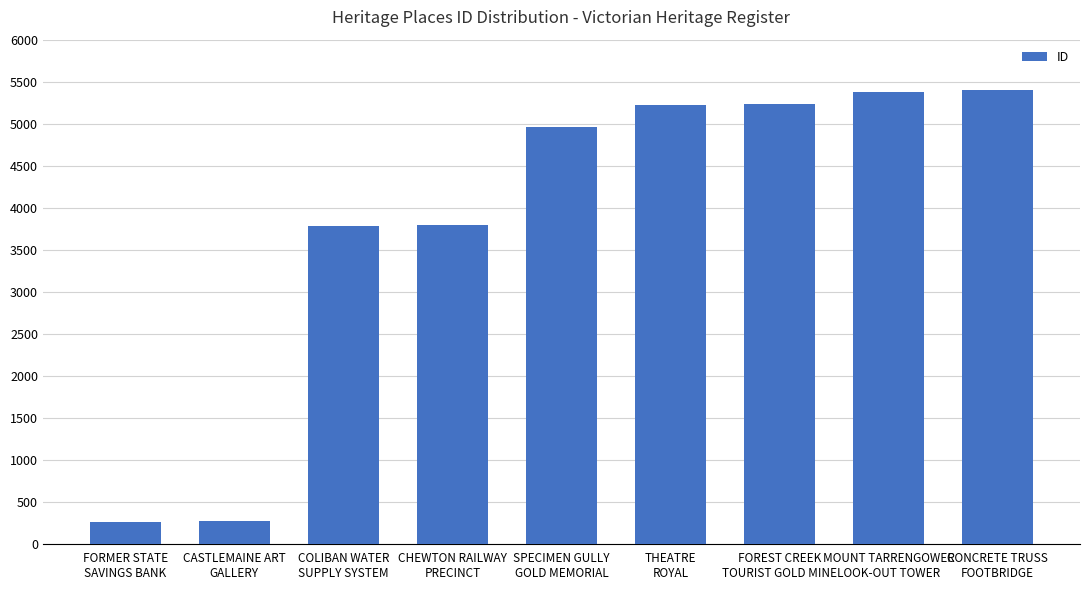

What is the greatest value displayed?

5400